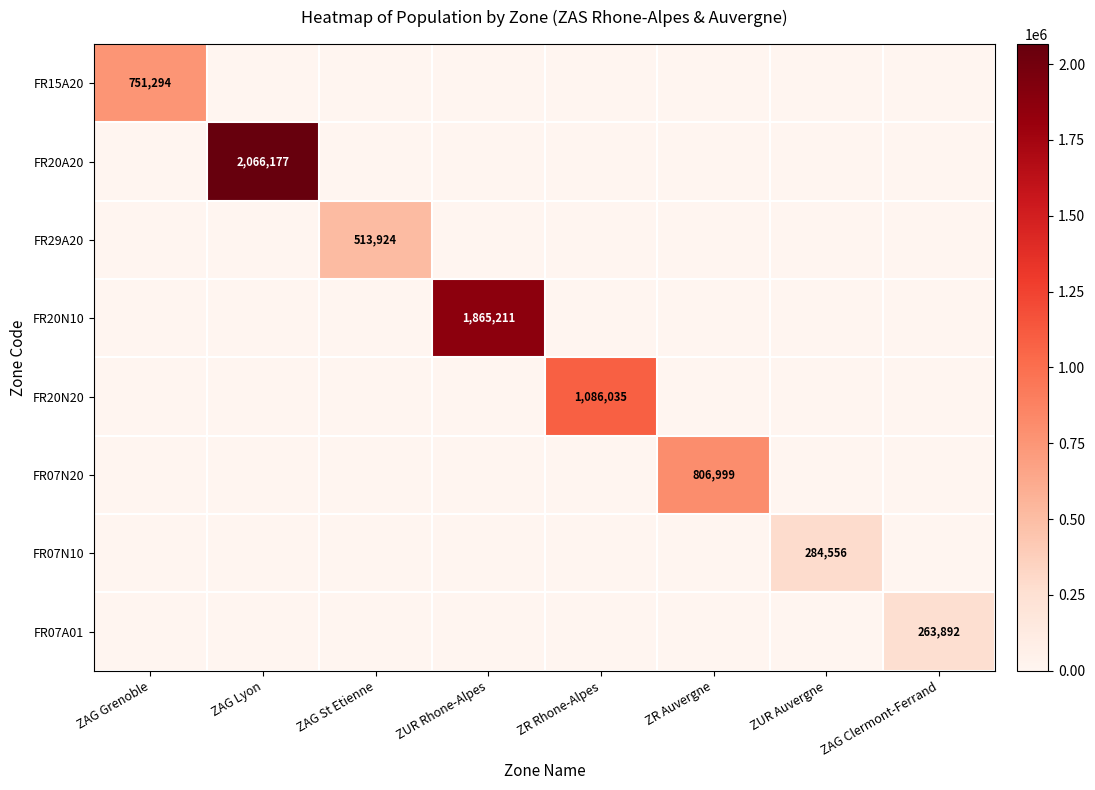

How many values in the FR20N10 series exceed 0?

1